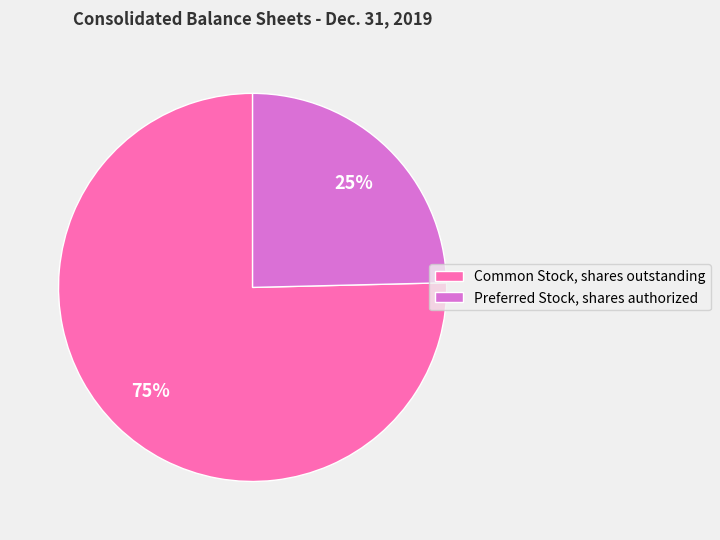

Is it true that Common Stock, shares outstanding is 75% of the pie?

True